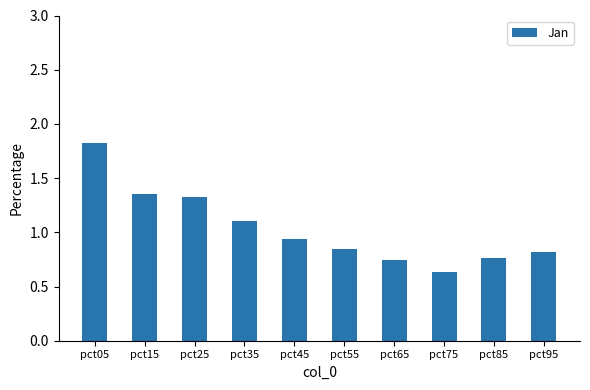

True or false: the data shows 1.3 at pct25.

True